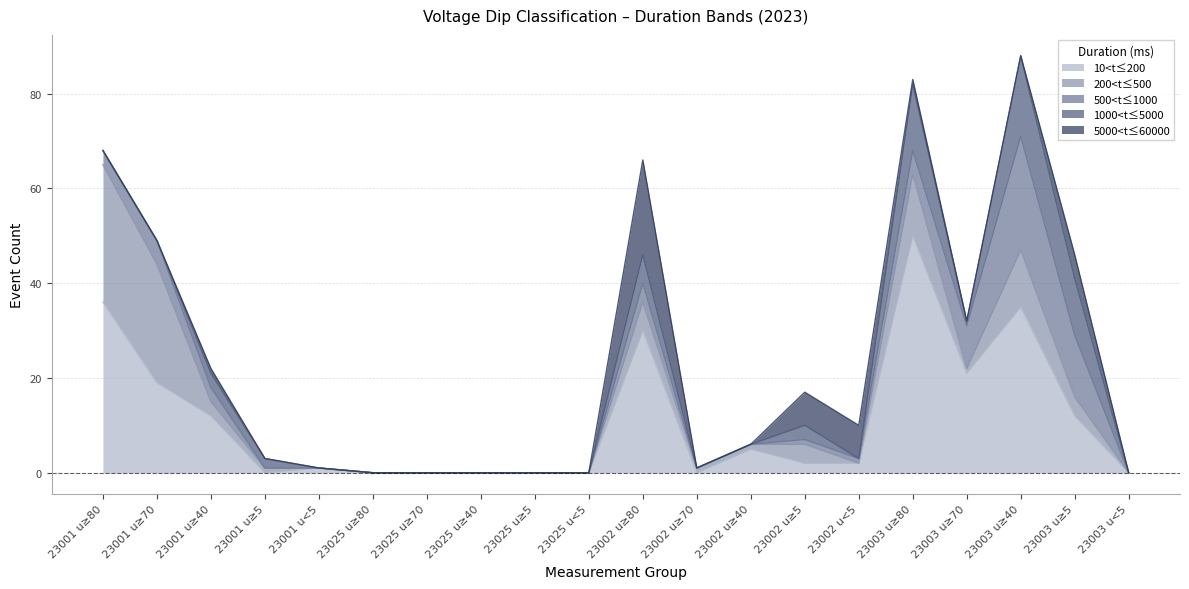

Is it true that 10<t≤200 equals 24 at 23003 u<5?

False